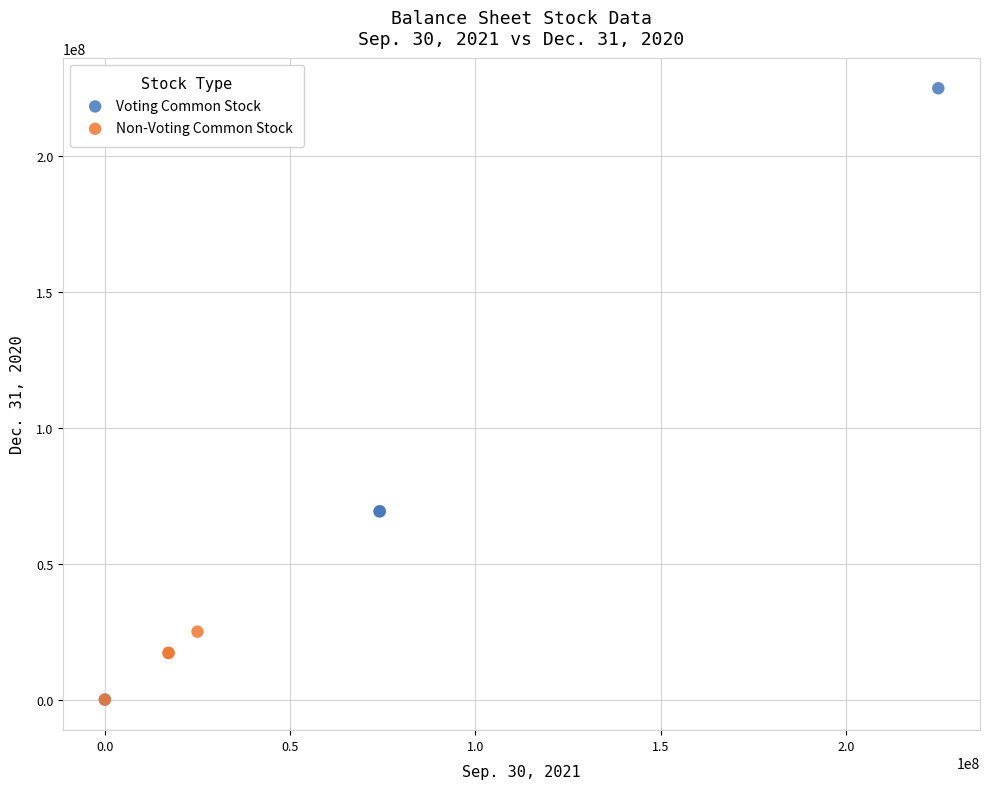

Which series has the largest Y range (max minus min)?

Voting Common Stock